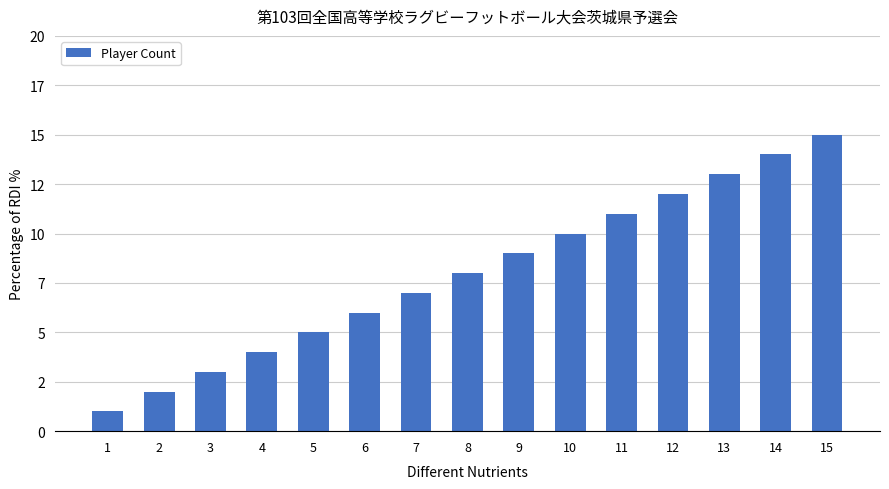

What is the value of the 7th bar from the left?

7